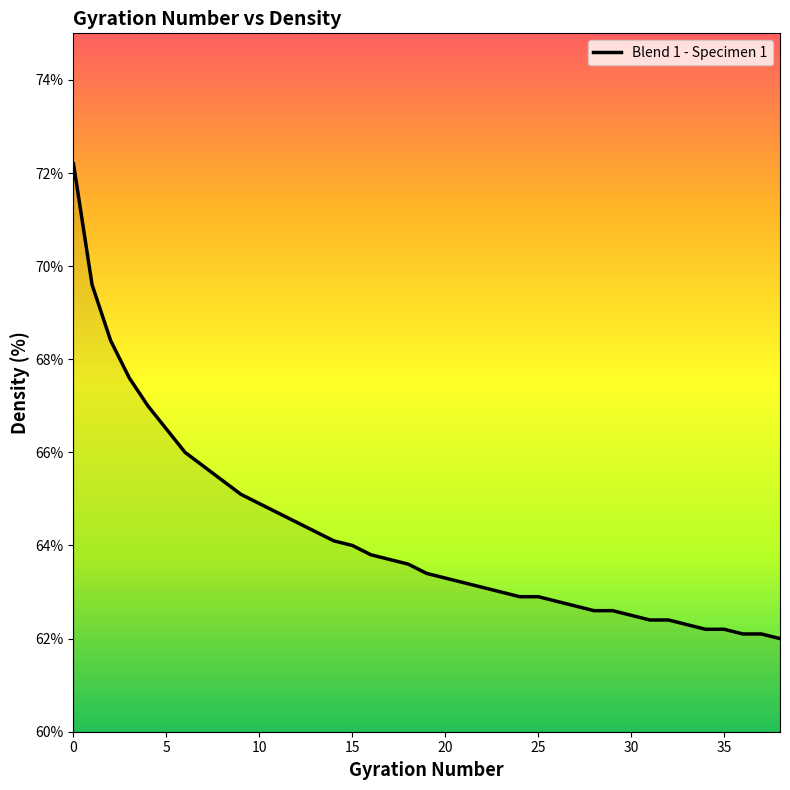

What is the minimum value shown in the chart?

62.0